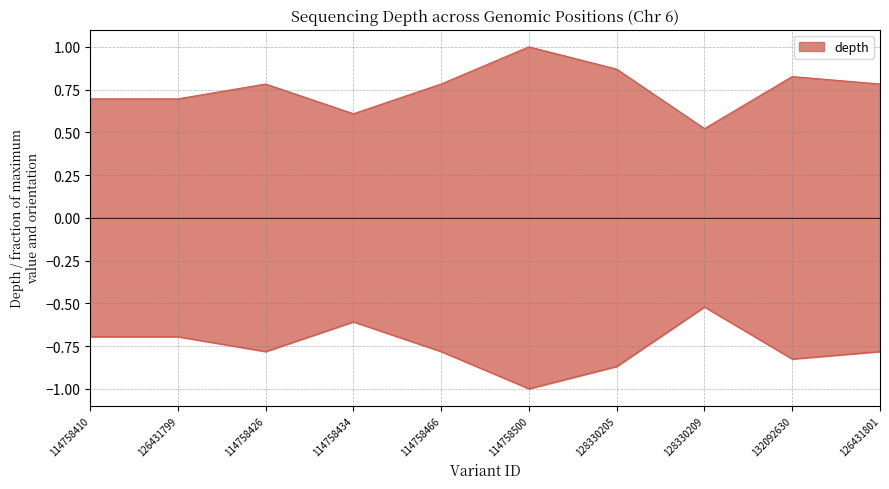

Rank the categories by value from highest to lowest.

114758500, 128330205, 132092630, 114758426, 114758466, 126431801, 114758410, 126431799, 114758434, 128330209